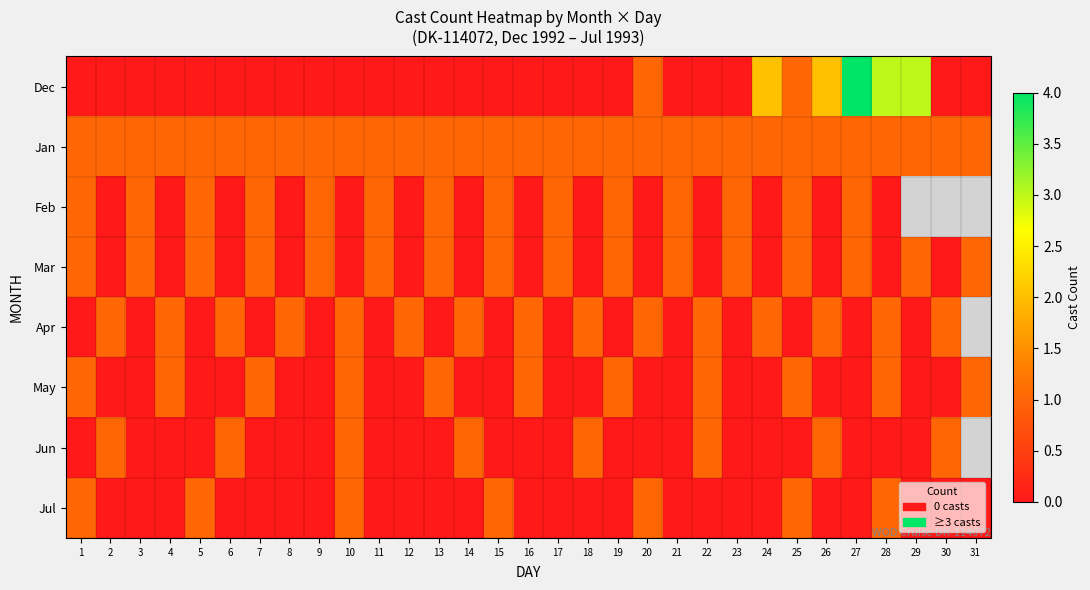

The May series shows 1.7 at 19. True or false?

False